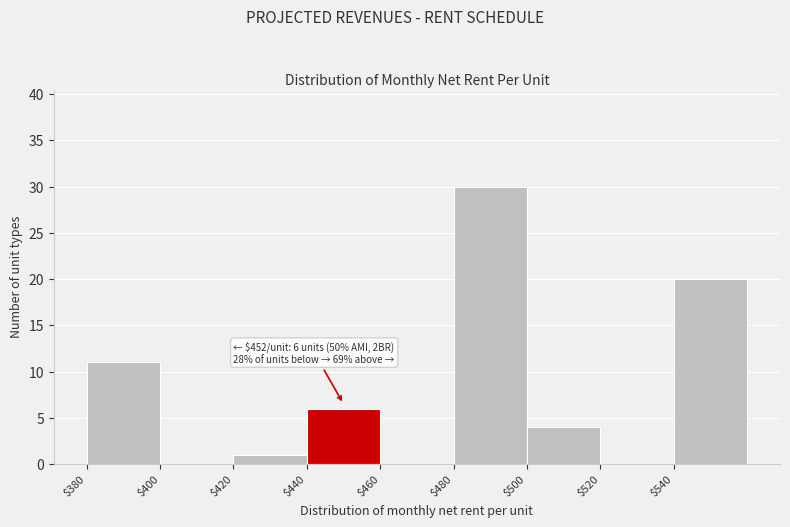

Which range on the x-axis has the tallest bar?

480 to 500